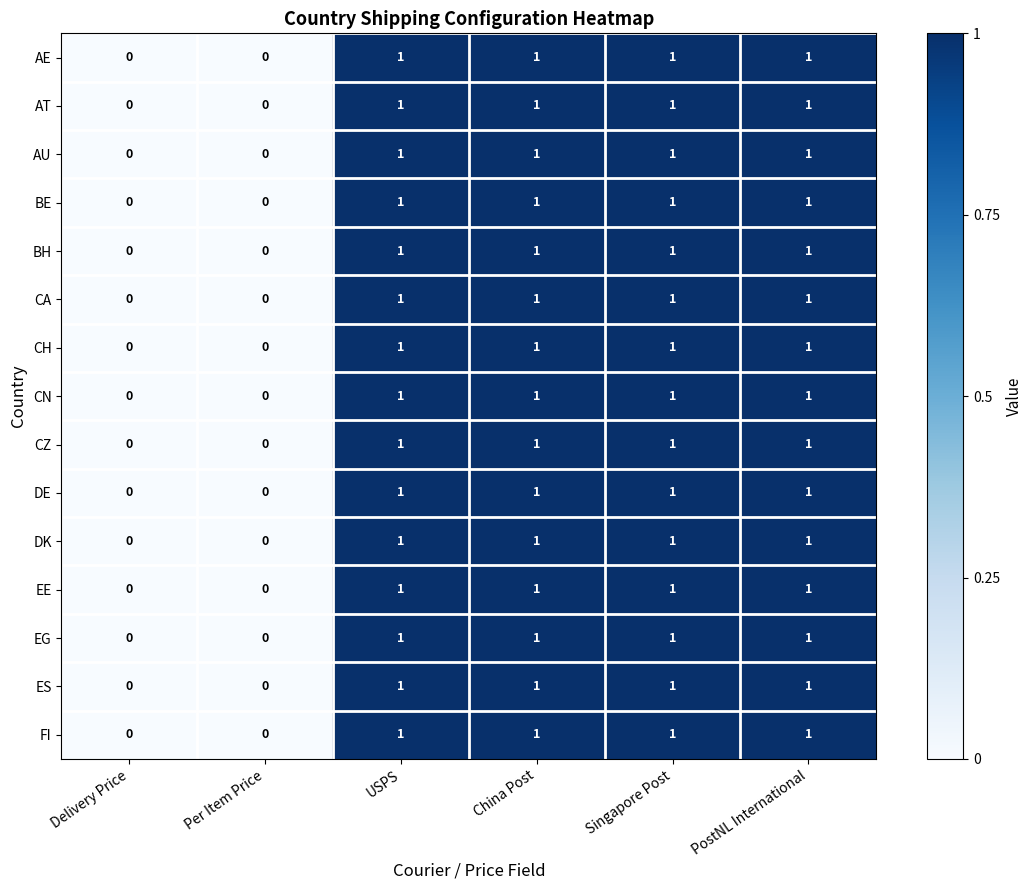

What is the sum of all AU values?

4